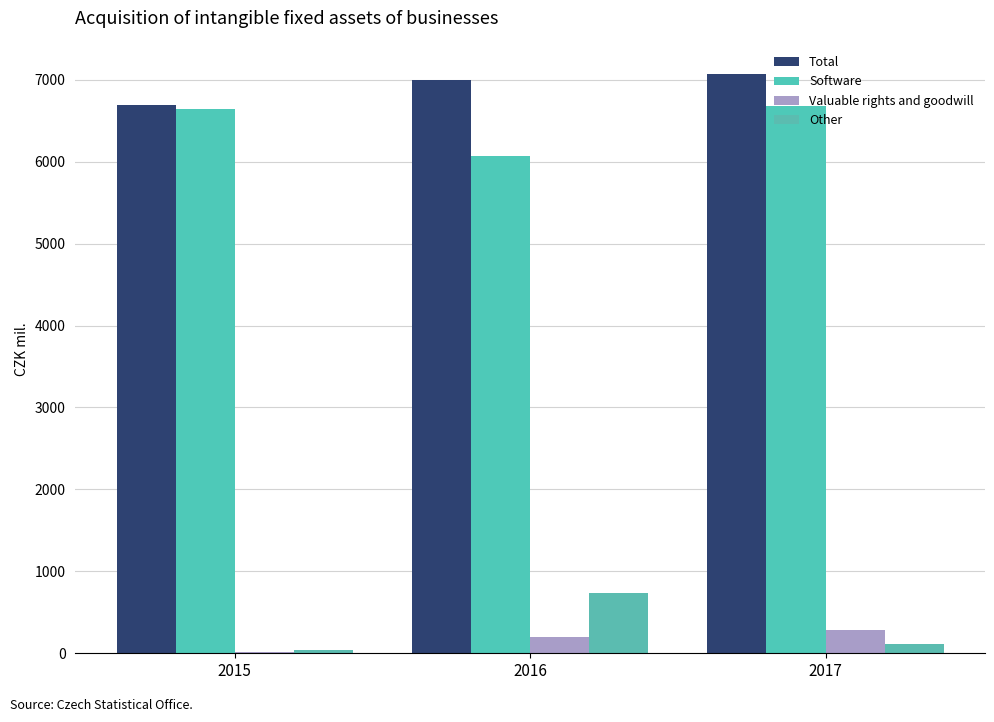

Between 2016 and 2017, which series saw the biggest shift?

Other